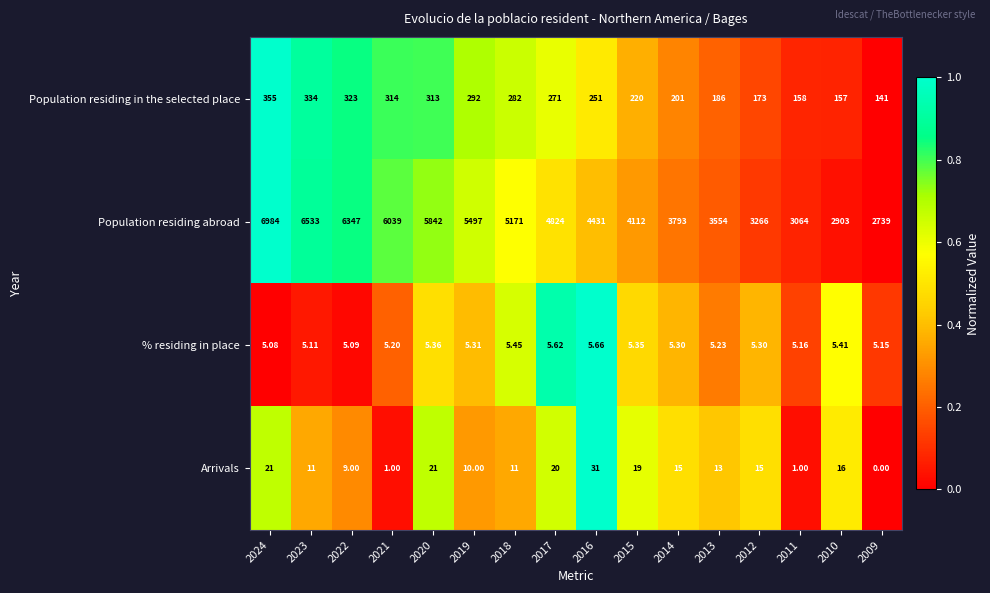

At 2012, list the series in order from largest to smallest.

Population residing abroad, Population residing in the selected place, Arrivals, % residing in place